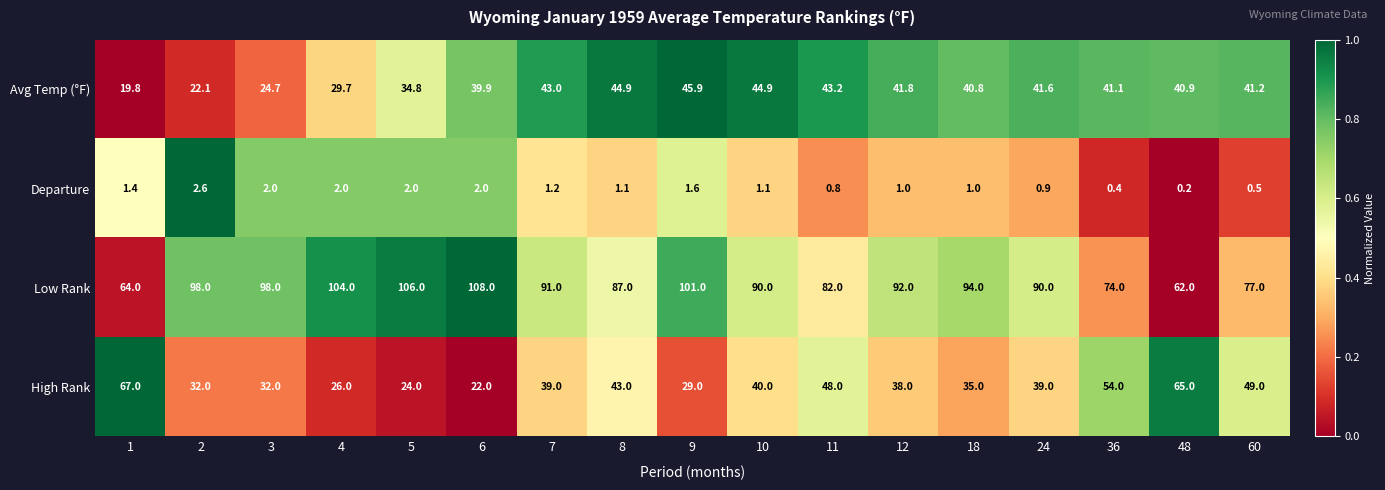

What is the sum of the Departure values at 11 and 9?

2.4